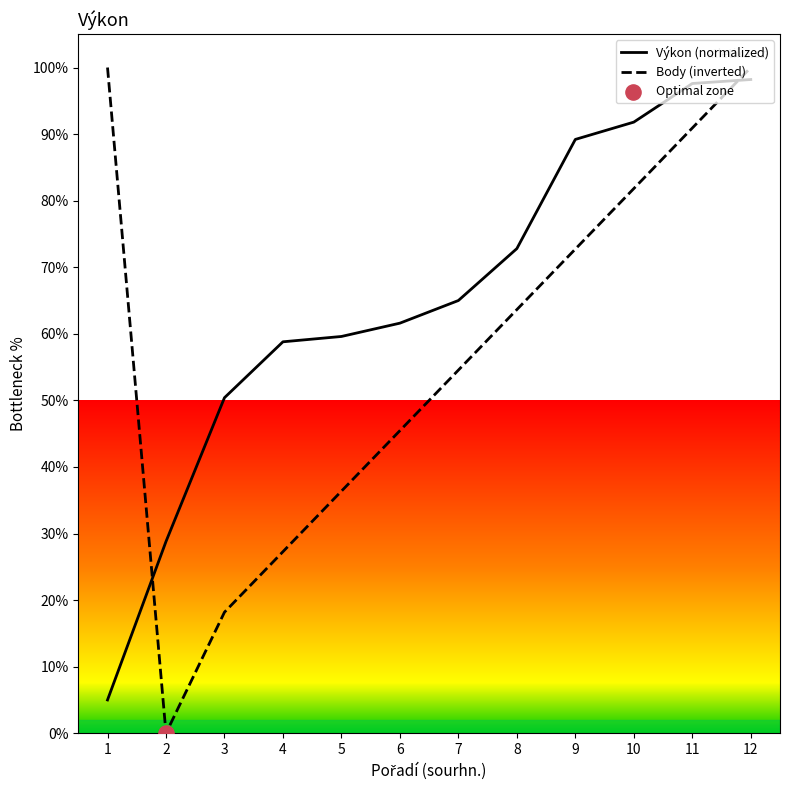

What is the difference between the highest and lowest values at 5?

23.2